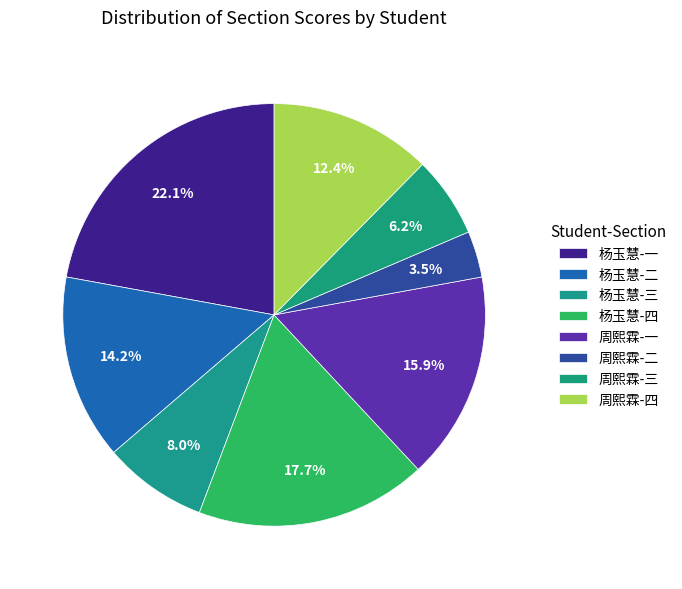

Count the number of slices in the pie.

8